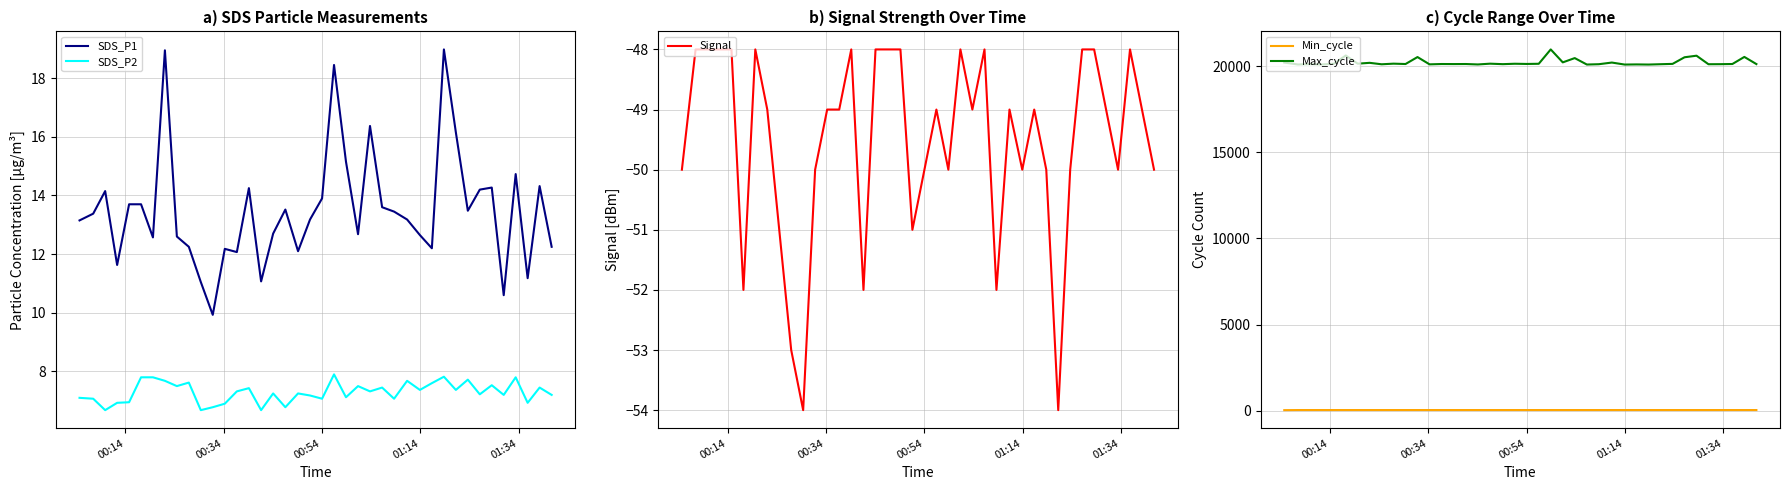

What is the highest value of the SDS_P2 series?

7.9